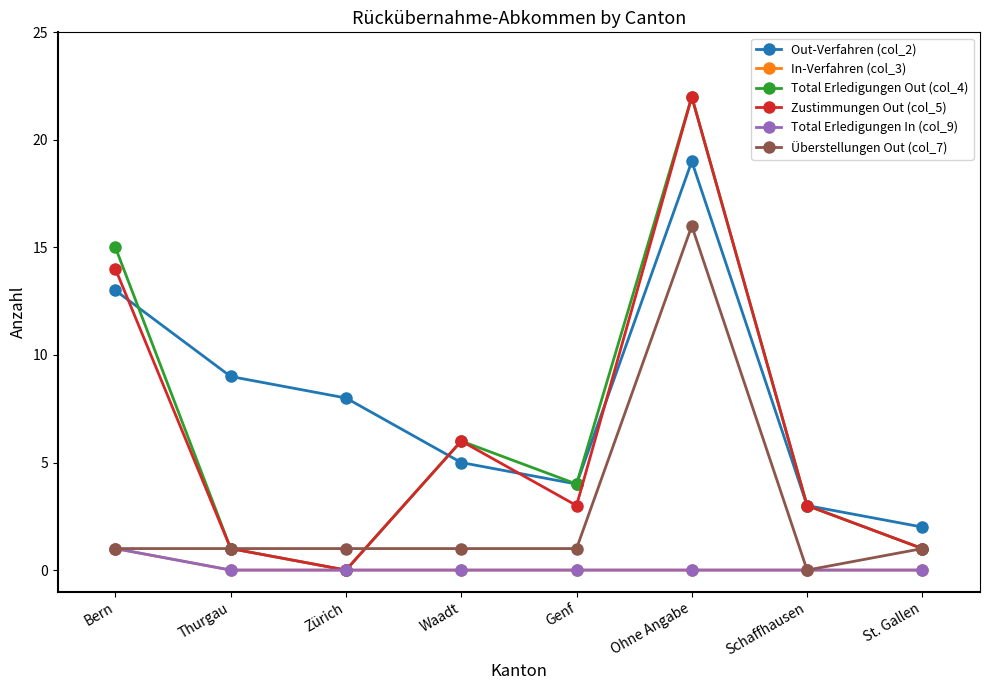

How many interior local valleys does the Total Erledigungen Out (col_4) series have?

2